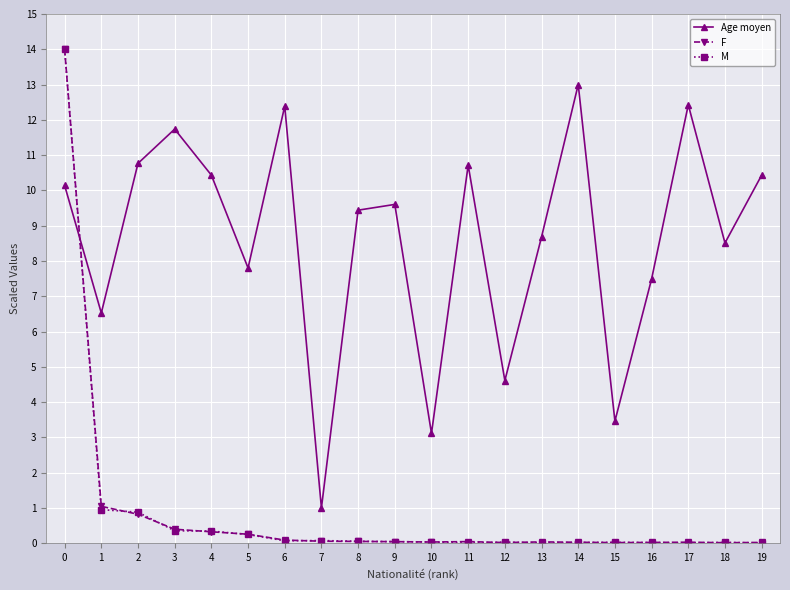

How many data points in Age moyen are less than 9?

9